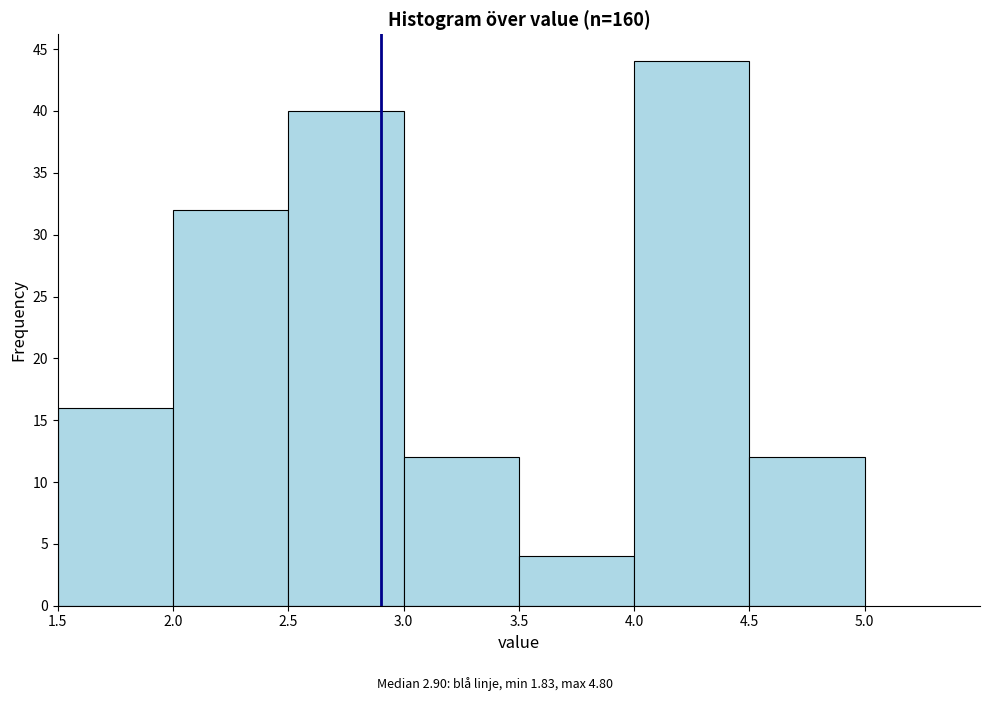

Reading left to right, list every bar in this chart as the range it spans on the x-axis followed by its height. The values are not printed on the chart, so give them approximately, as read against the axis.

1.5 to 2.0: 16
2.0 to 2.5: 32
2.5 to 3.0: 40
3.0 to 3.5: 12
3.5 to 4.0: 4
4.0 to 4.5: 44
4.5 to 5.0: 12